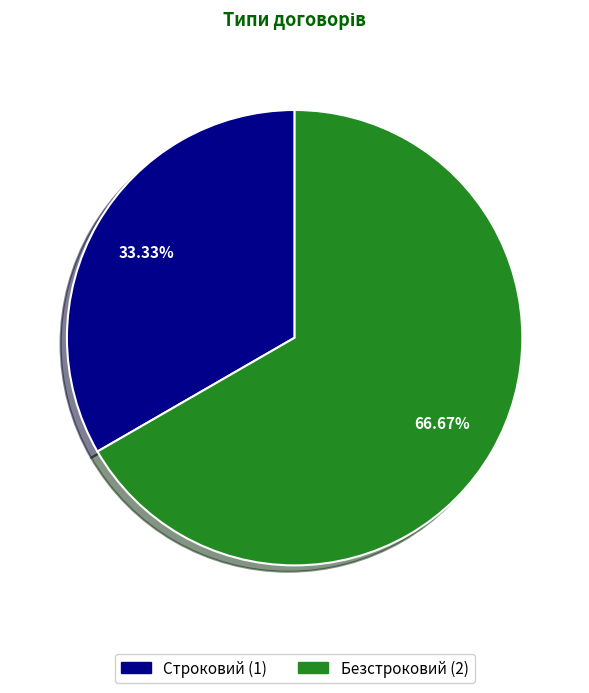

To the nearest percent, what portion does Строковий represent?

33%